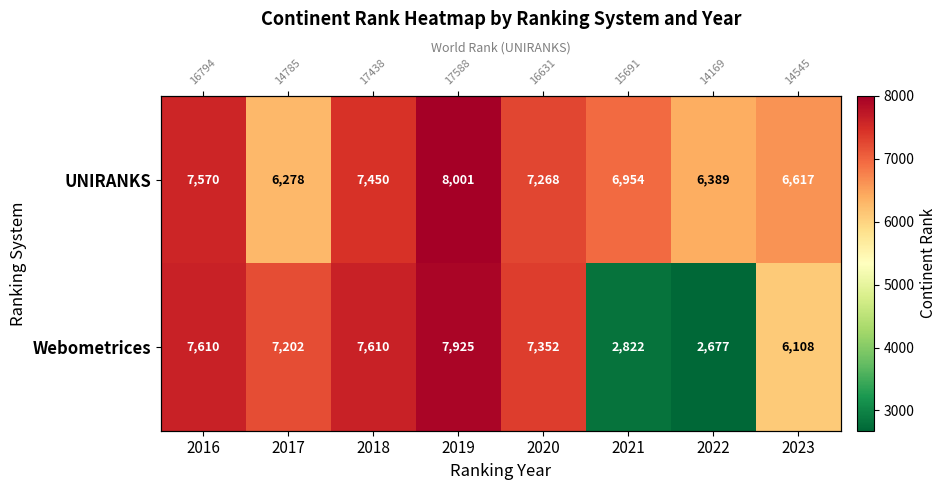

Which label corresponds to the largest value in the chart?

2019